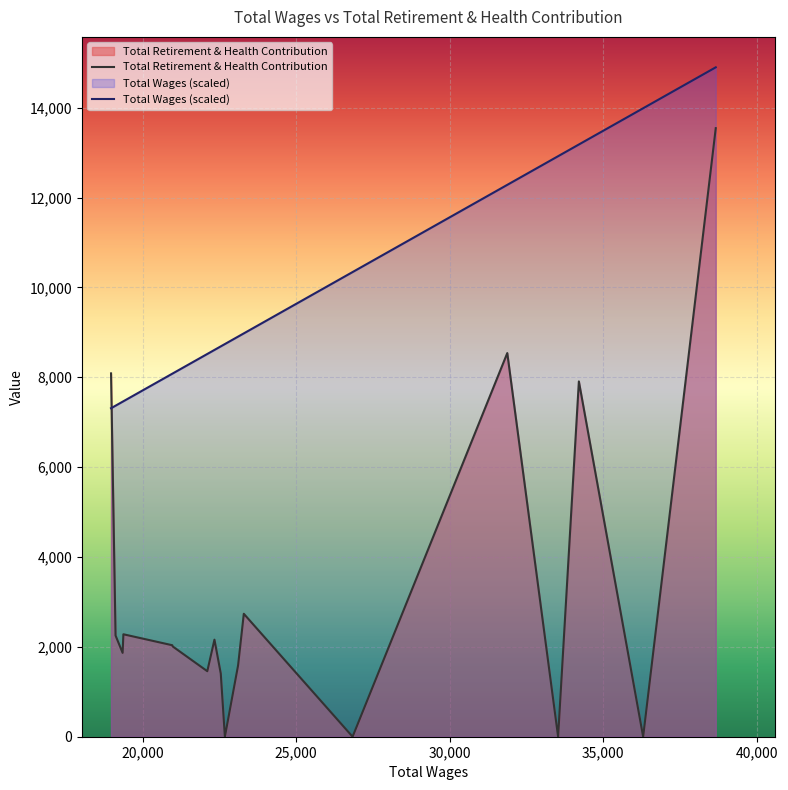

Which series has the widest spread of values?

Total Retirement & Health Contribution